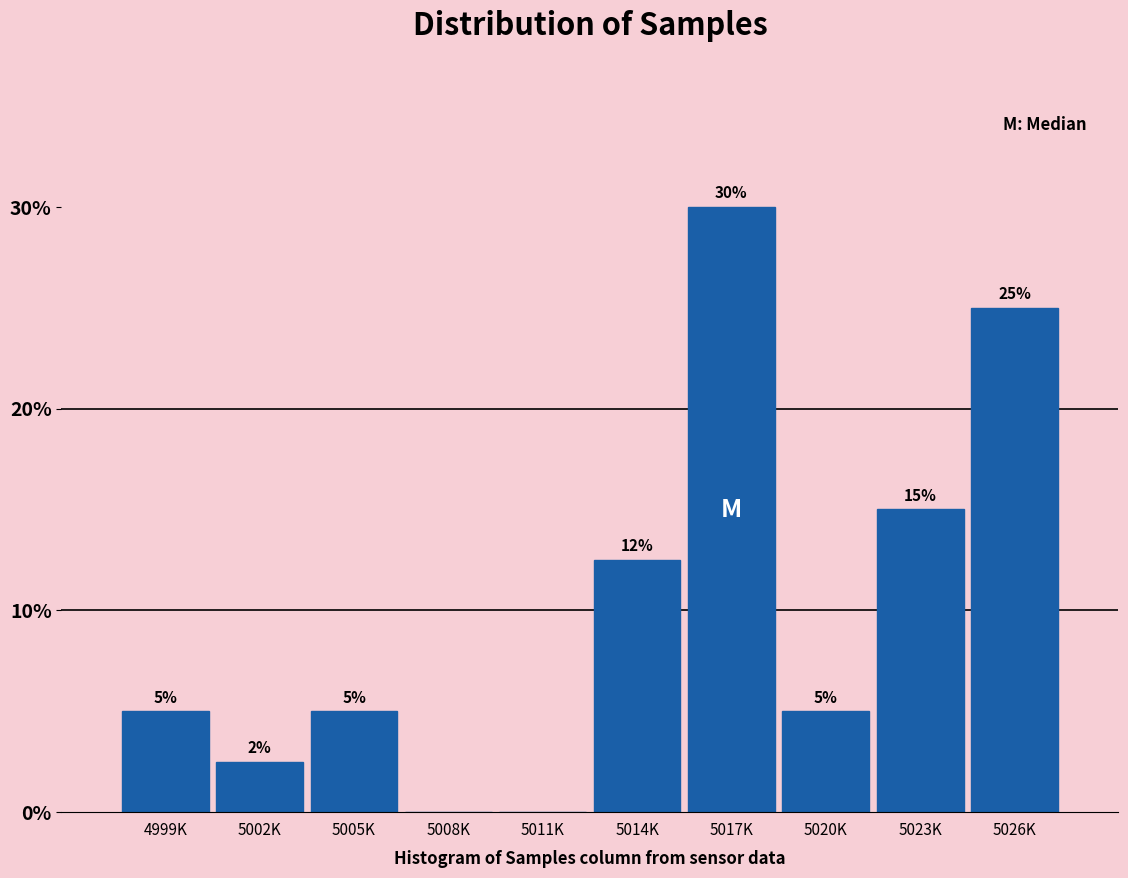

What is the greatest value displayed?

30.0